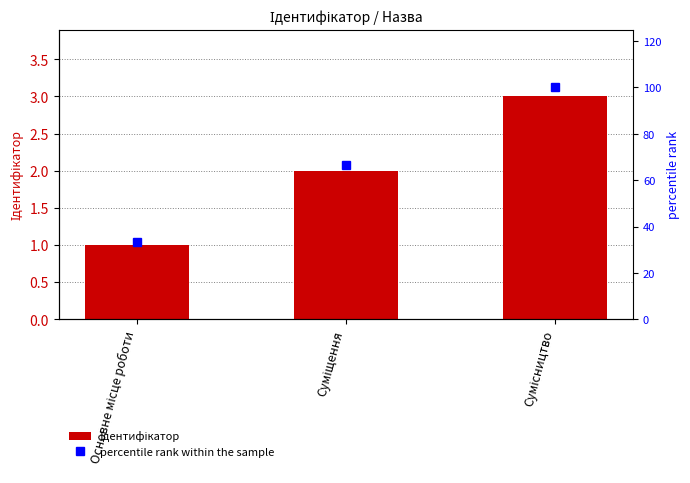

Rank the series by their average value, from lowest to highest.

Ідентифікатор, percentile rank within the sample